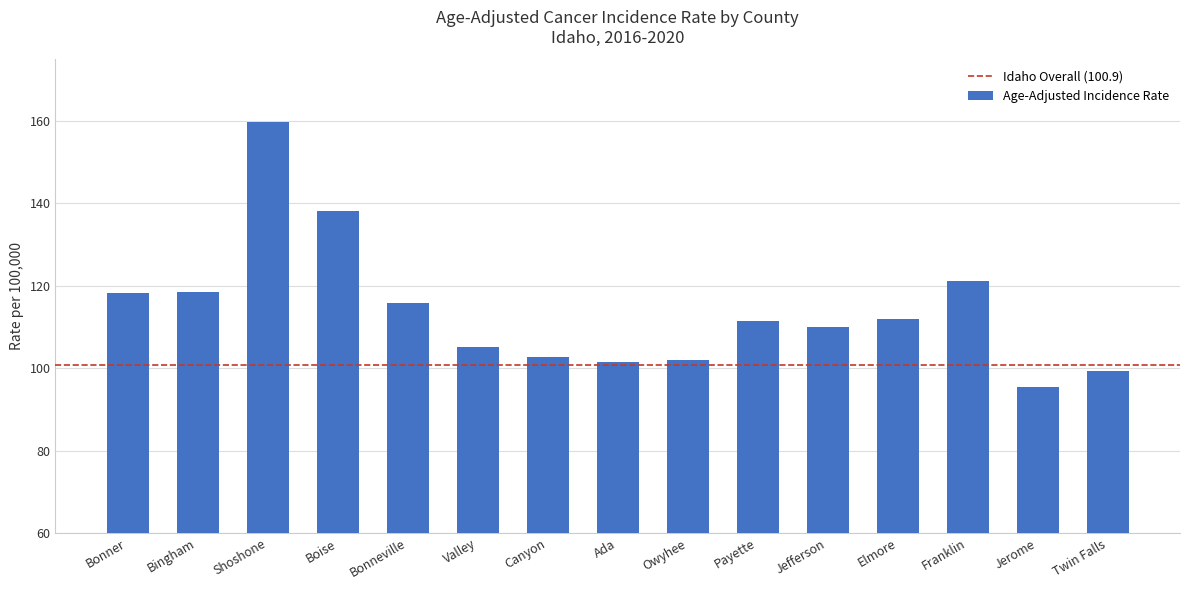

What is the ratio of the value at Owyhee to the value at Franklin?

0.8